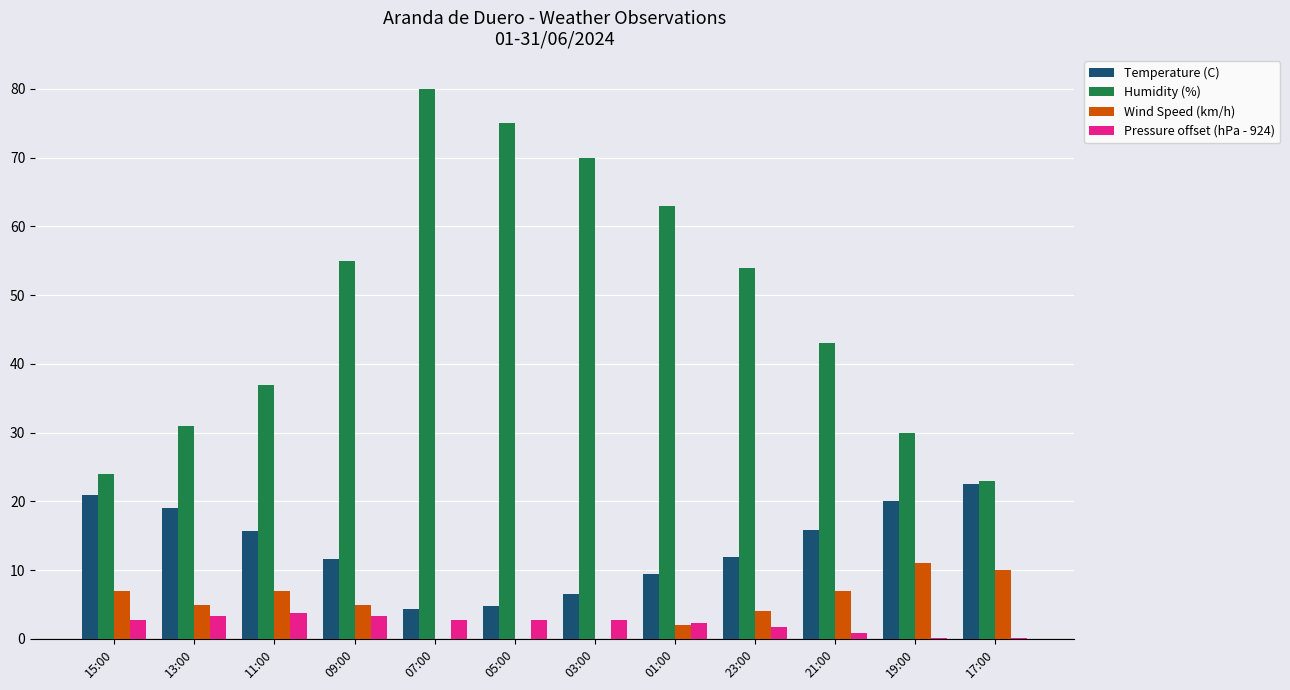

Which series has the largest range (max minus min)?

Humidity (%)